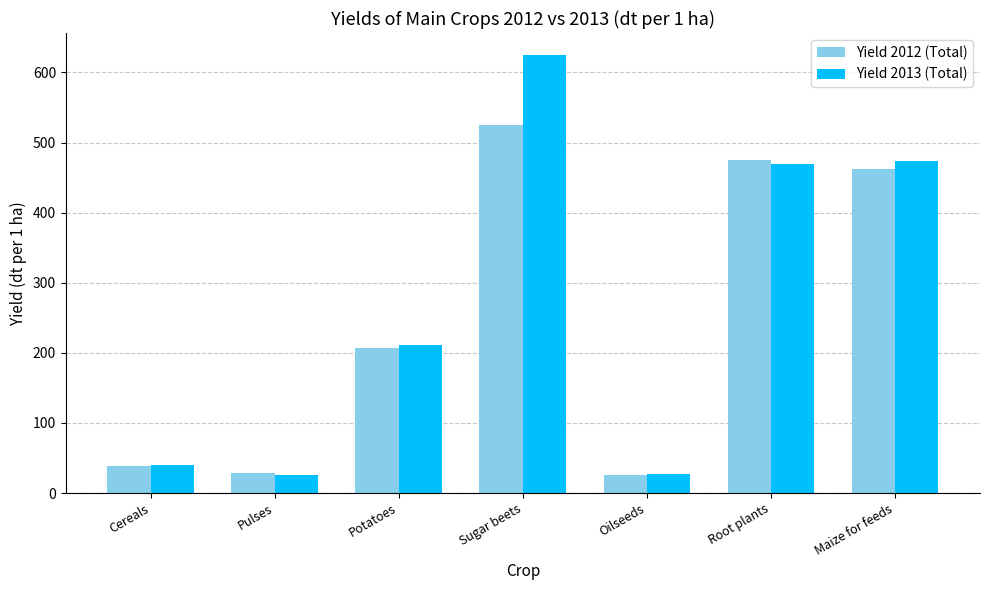

Is it true that Yield 2012 (Total) equals 196.1 at Maize for feeds?

False